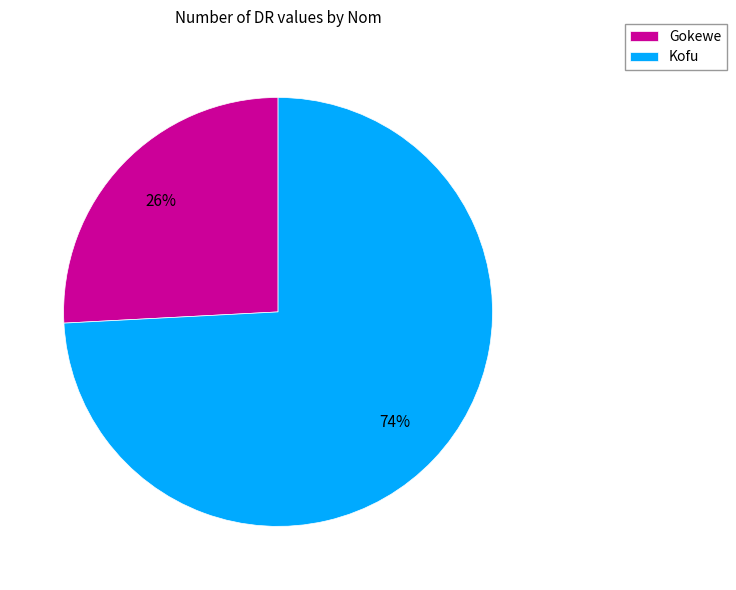

Combined, do Gokewe and Kofu account for over 50%?

Yes